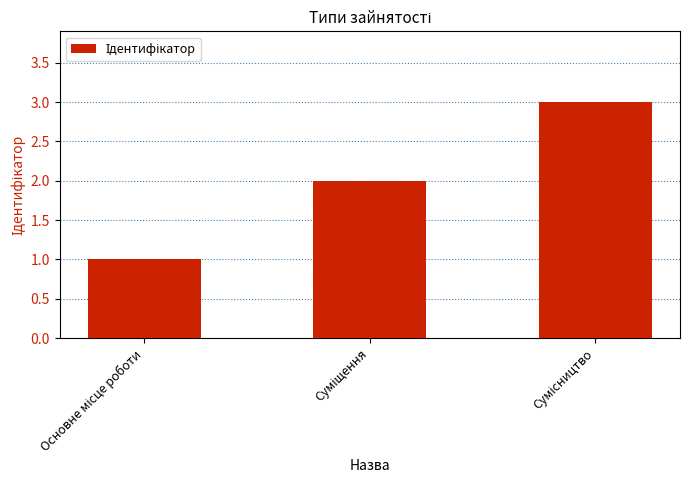

What is the sum of all values?

6